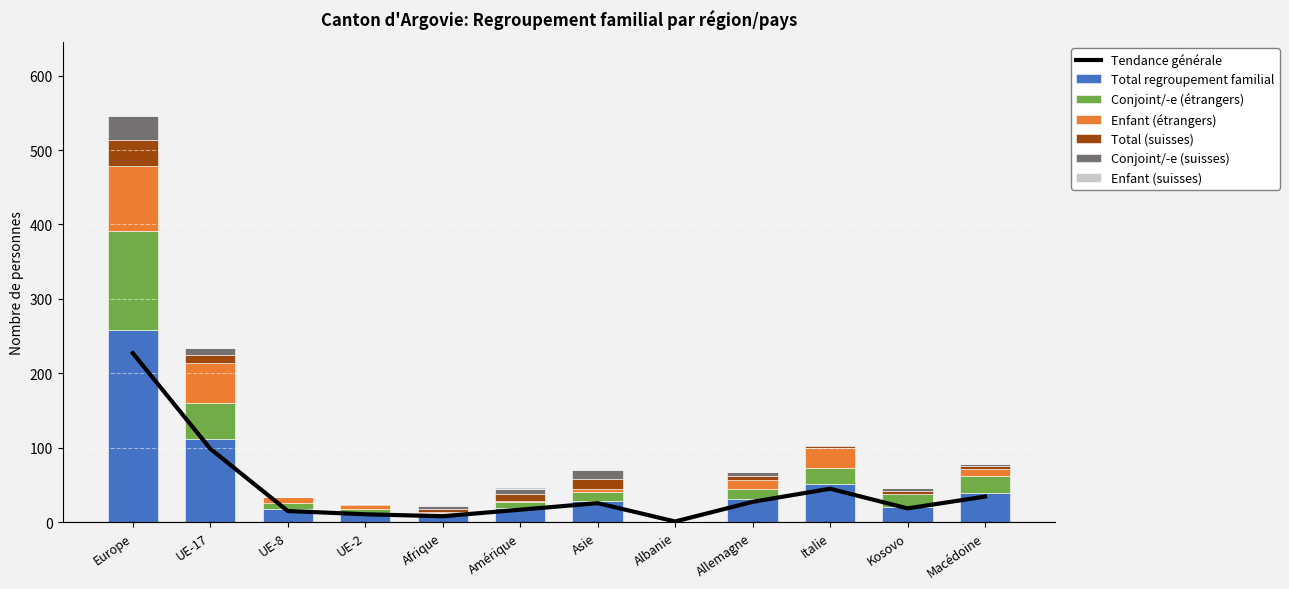

How many series are shown in this chart?

6